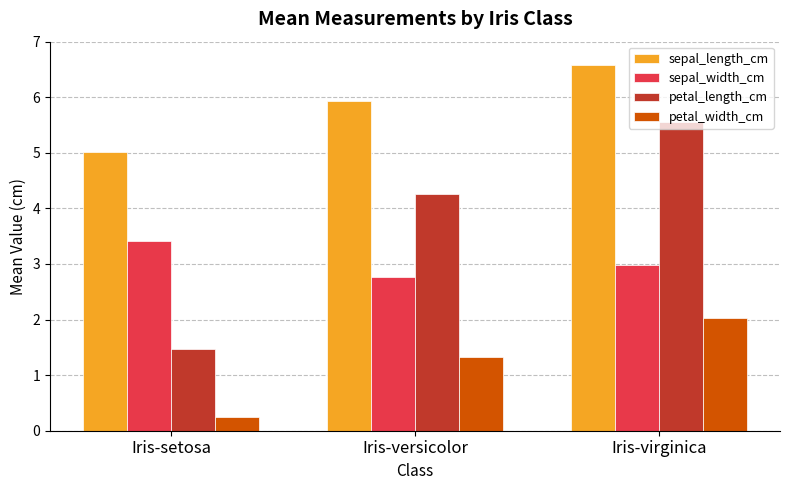

Reading left to right, extract all data points from this chart.

sepal_length_cm: Iris-setosa=5.0	Iris-versicolor=5.9	Iris-virginica=6.6
sepal_width_cm: Iris-setosa=3.4	Iris-versicolor=2.8	Iris-virginica=3.0
petal_length_cm: Iris-setosa=1.5	Iris-versicolor=4.3	Iris-virginica=5.6
petal_width_cm: Iris-setosa=0.2	Iris-versicolor=1.3	Iris-virginica=2.0